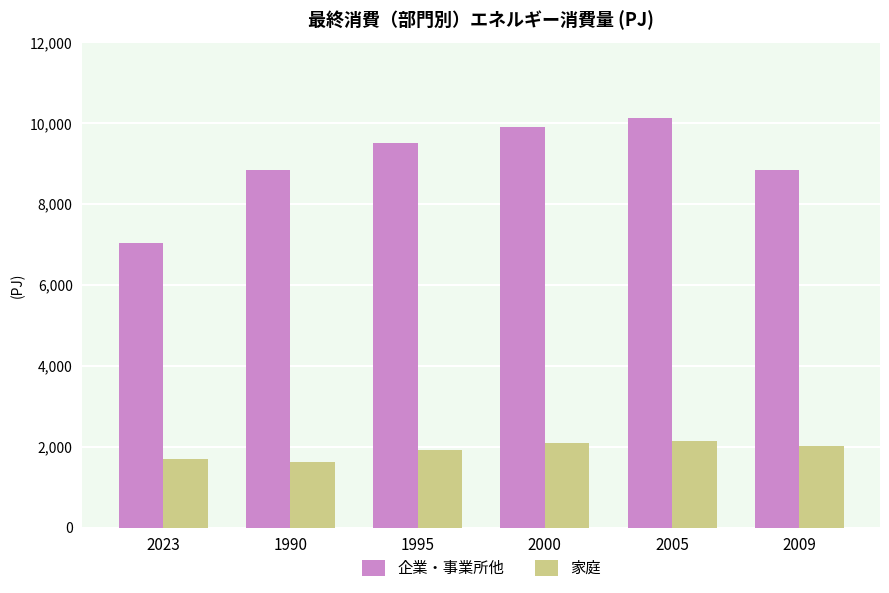

What position from the right is 2000?

3